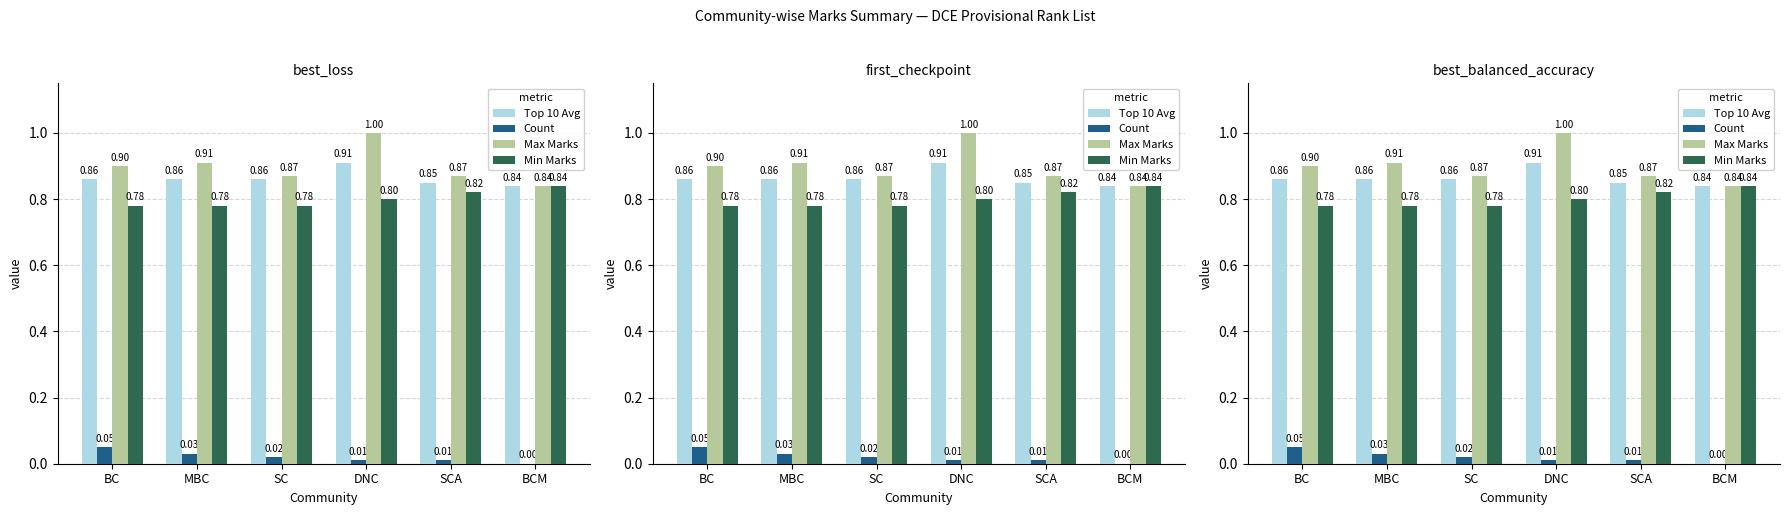

Rank the series by their maximum value, from highest to lowest.

Max Marks, Top 10 Avg, Min Marks, Count